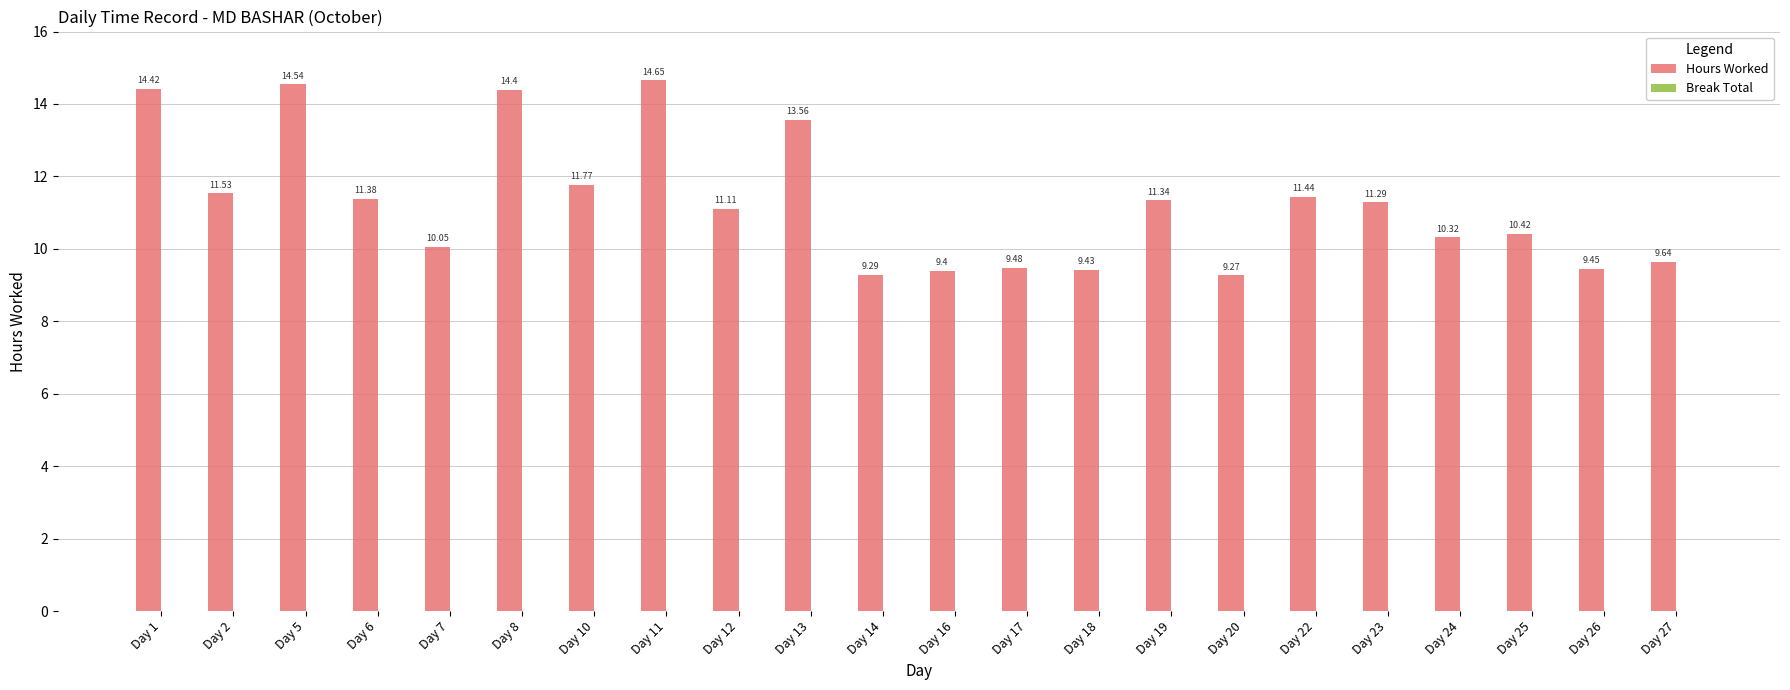

What is the sum of the values at Day 2 and Day 14?

20.8